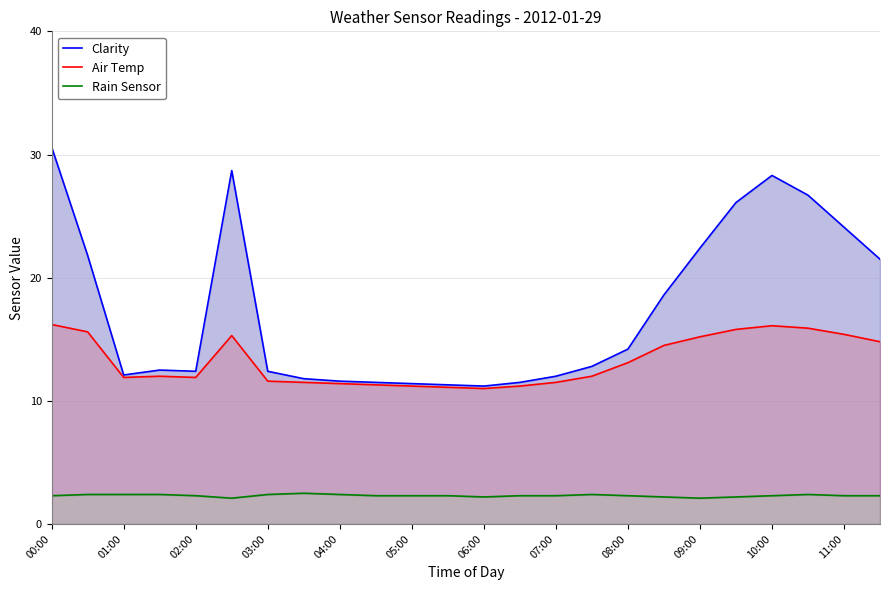

True or false: Clarity and Air Temp cross at least once.

False